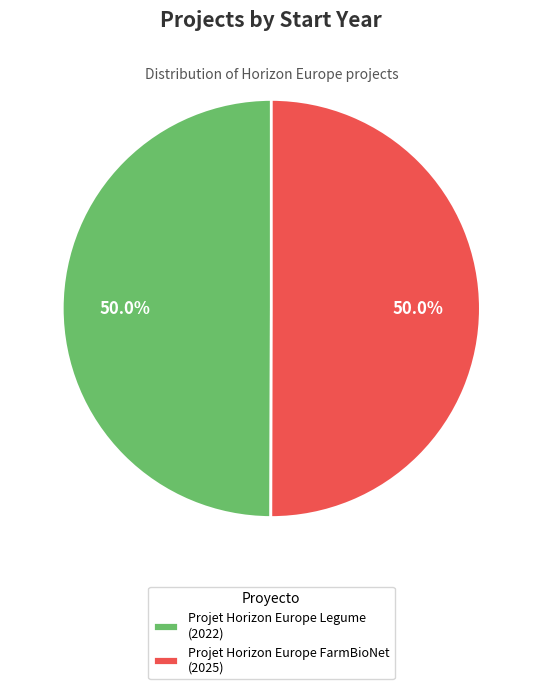

Approximately how many times larger is the value at Projet Horizon Europe FarmBioNet (2025) compared to Projet Horizon Europe Legume (2022)?

1.0